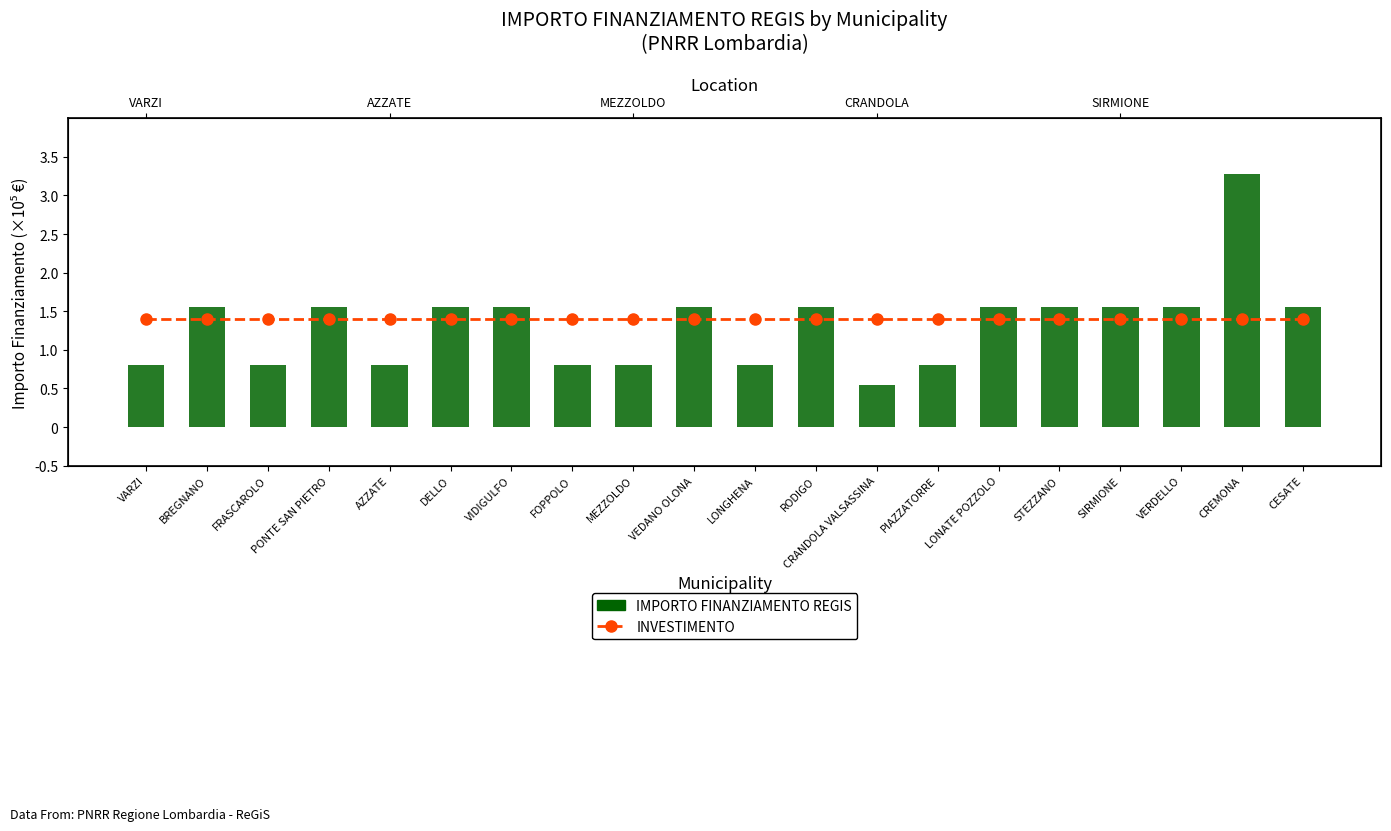

What is the label of the 11th bar from the left?

LONGHENA